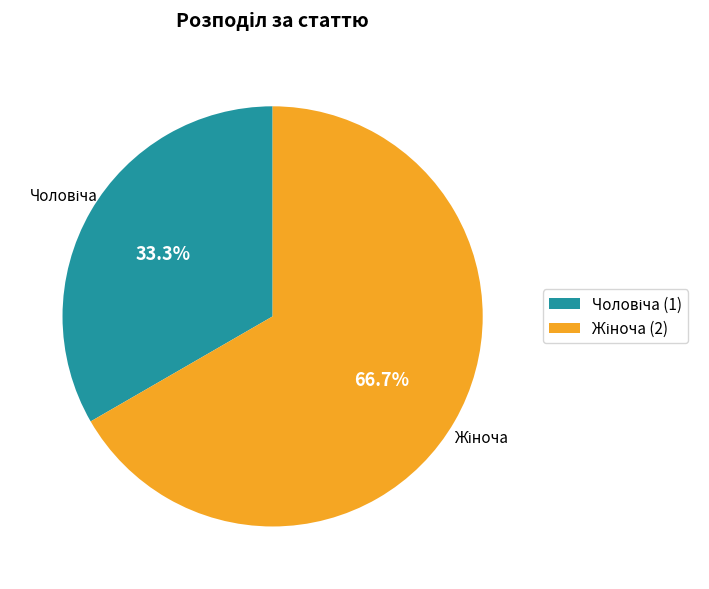

How many slices are in this pie chart?

2